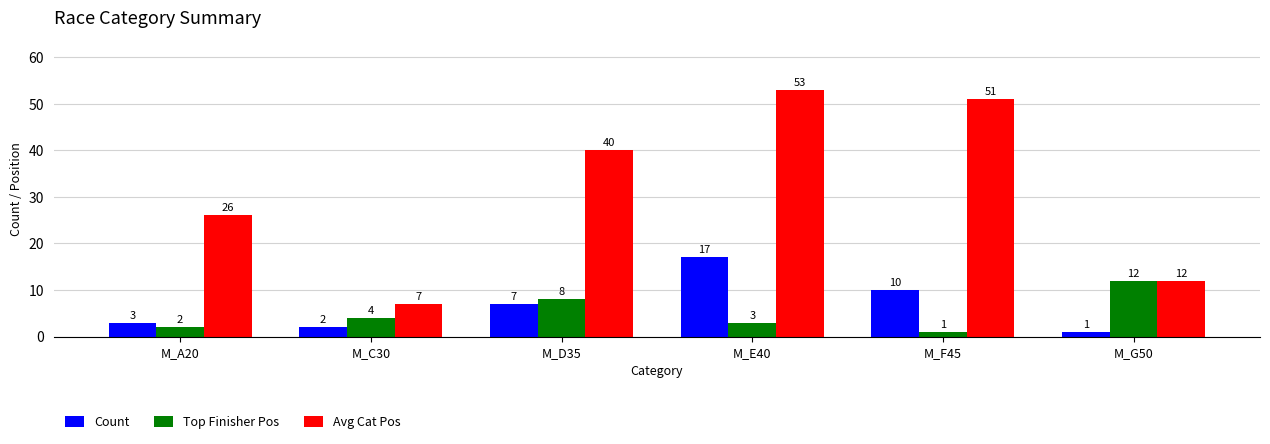

True or false: Avg Cat Pos has a value of 19 at M_G50.

False